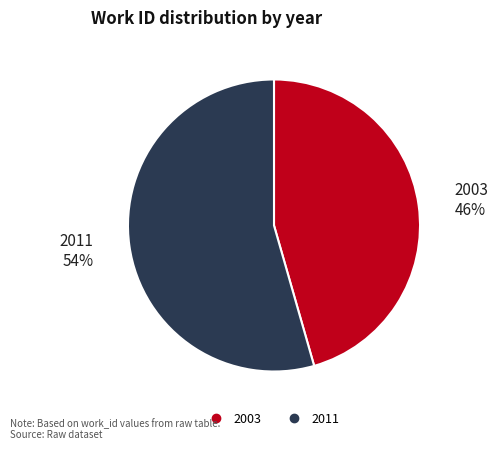

Is there any slice that represents more than half of the pie?

Yes